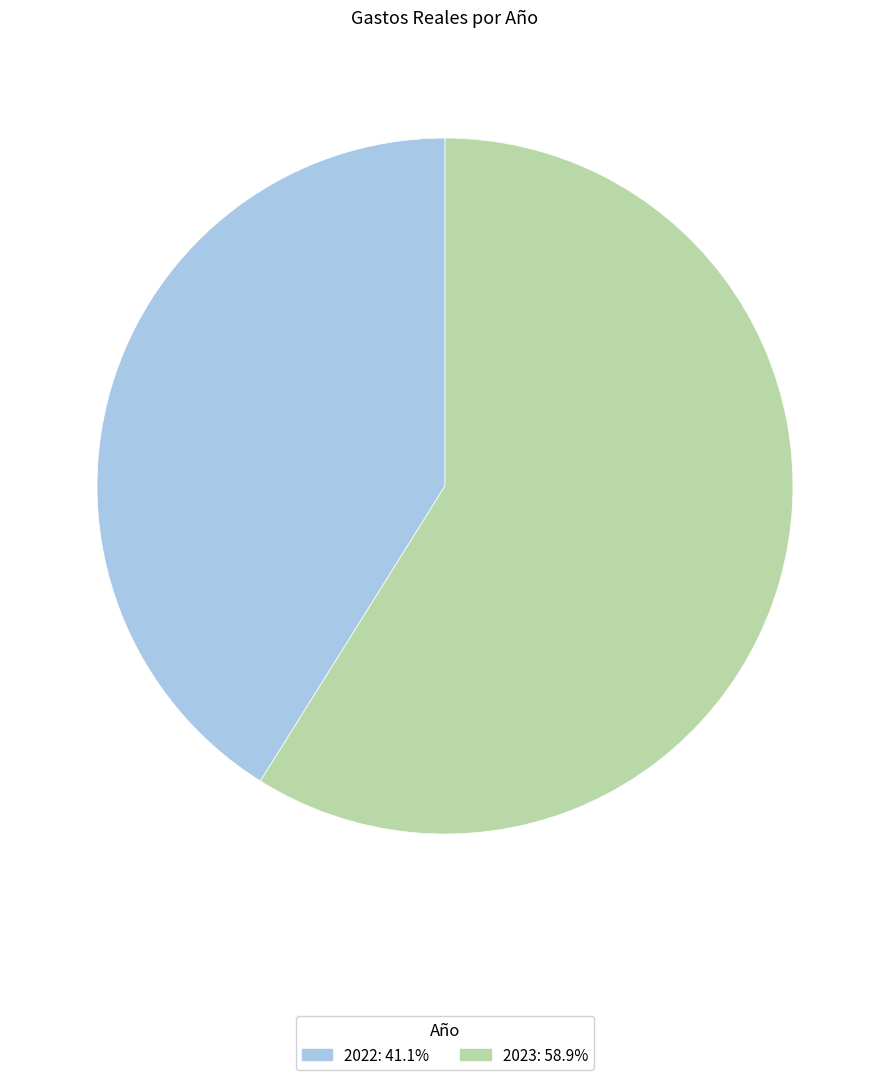

What is the smallest slice in the pie chart?

2022